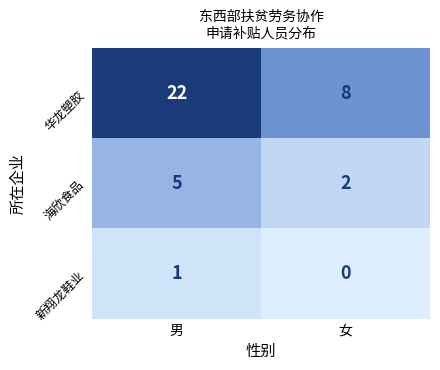

What is the greatest value displayed?

22